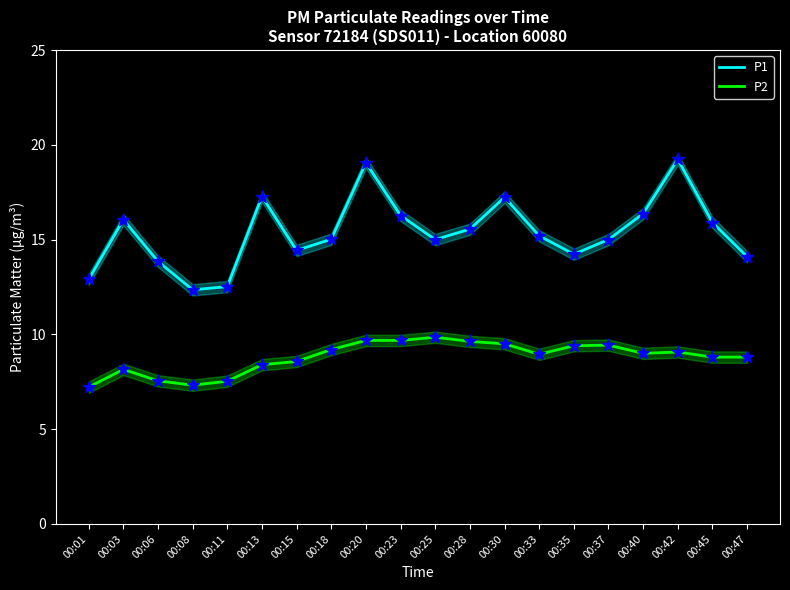

At which category is the sum across all series the highest?

00:20